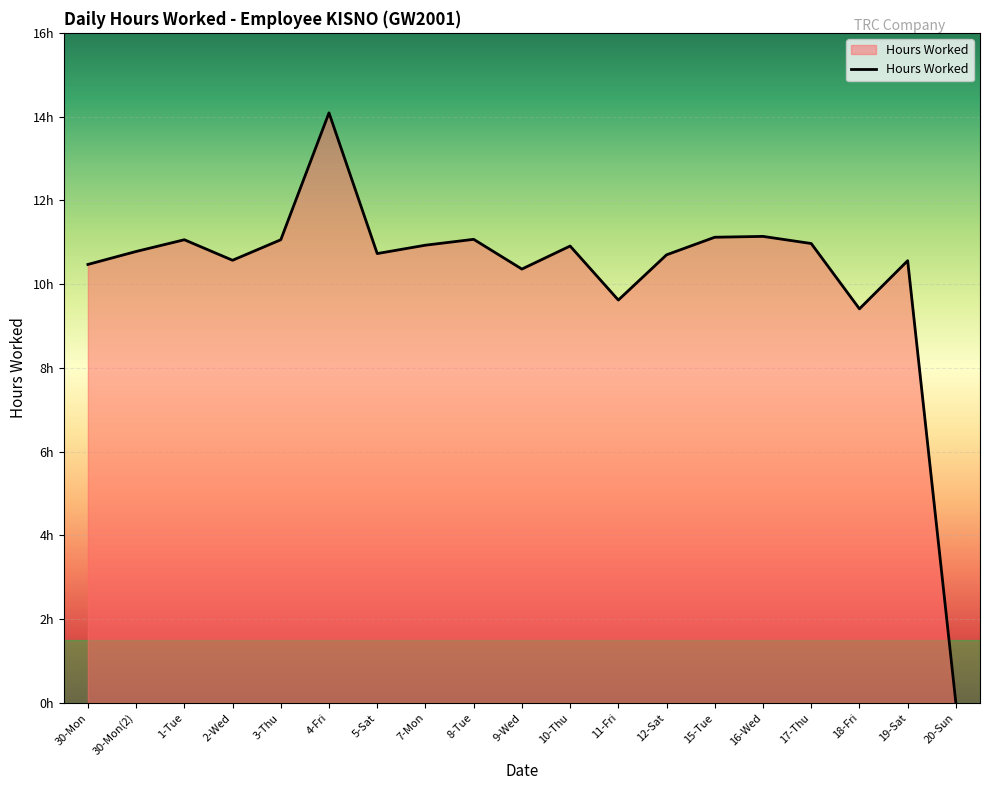

Does the chart have visible grid lines?

Yes